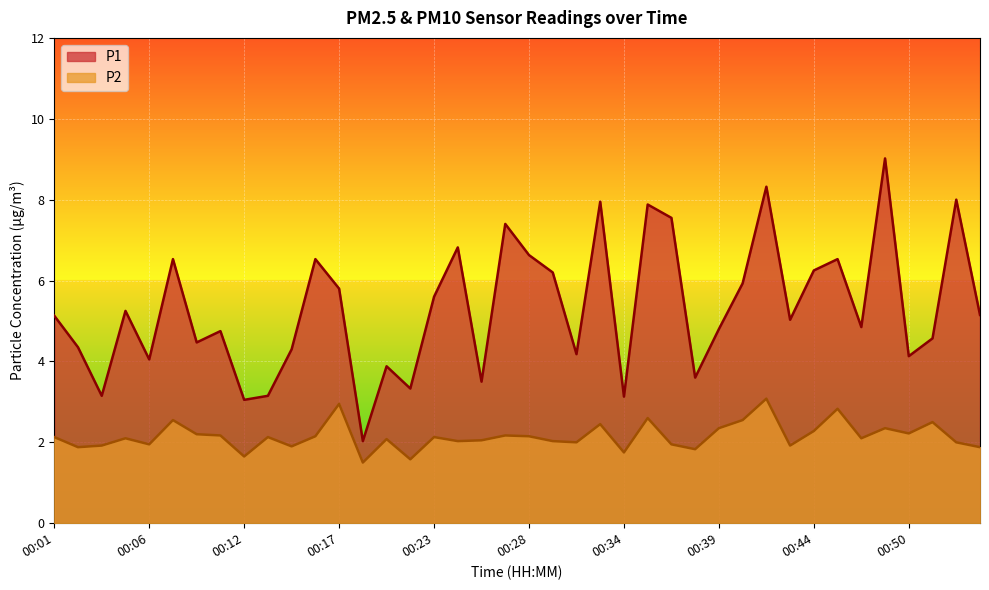

What is the minimum value for P1?

2.0